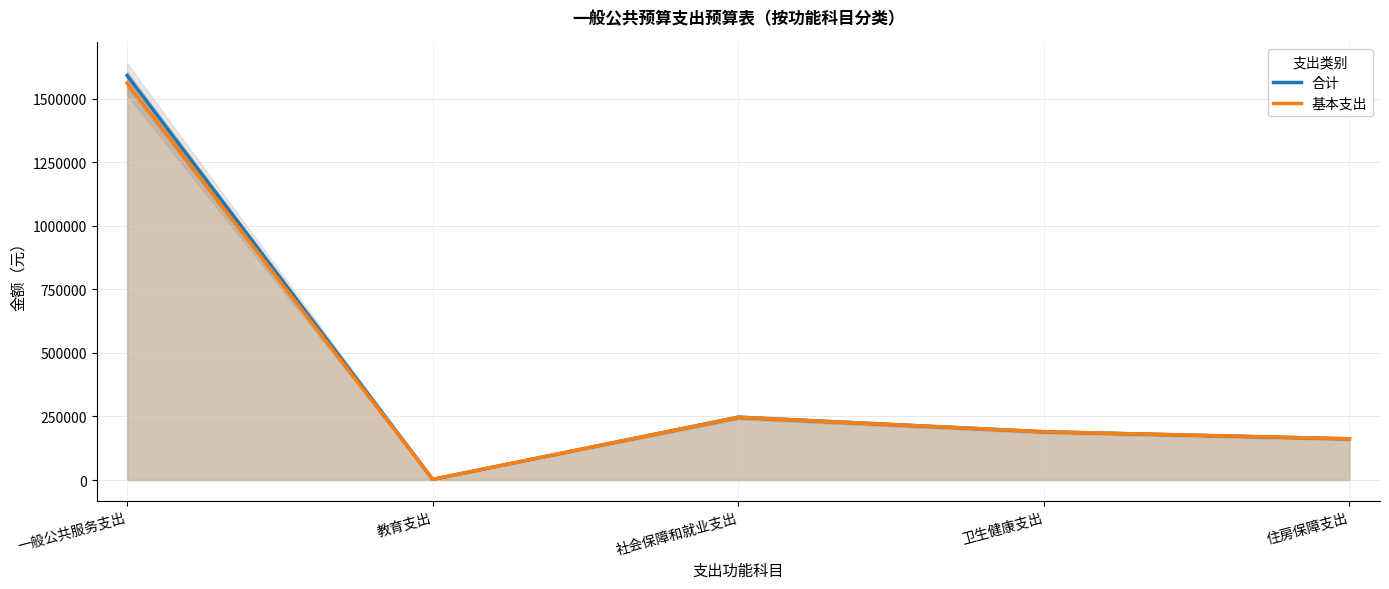

What is the label of the 1st point from the left?

一般公共服务支出